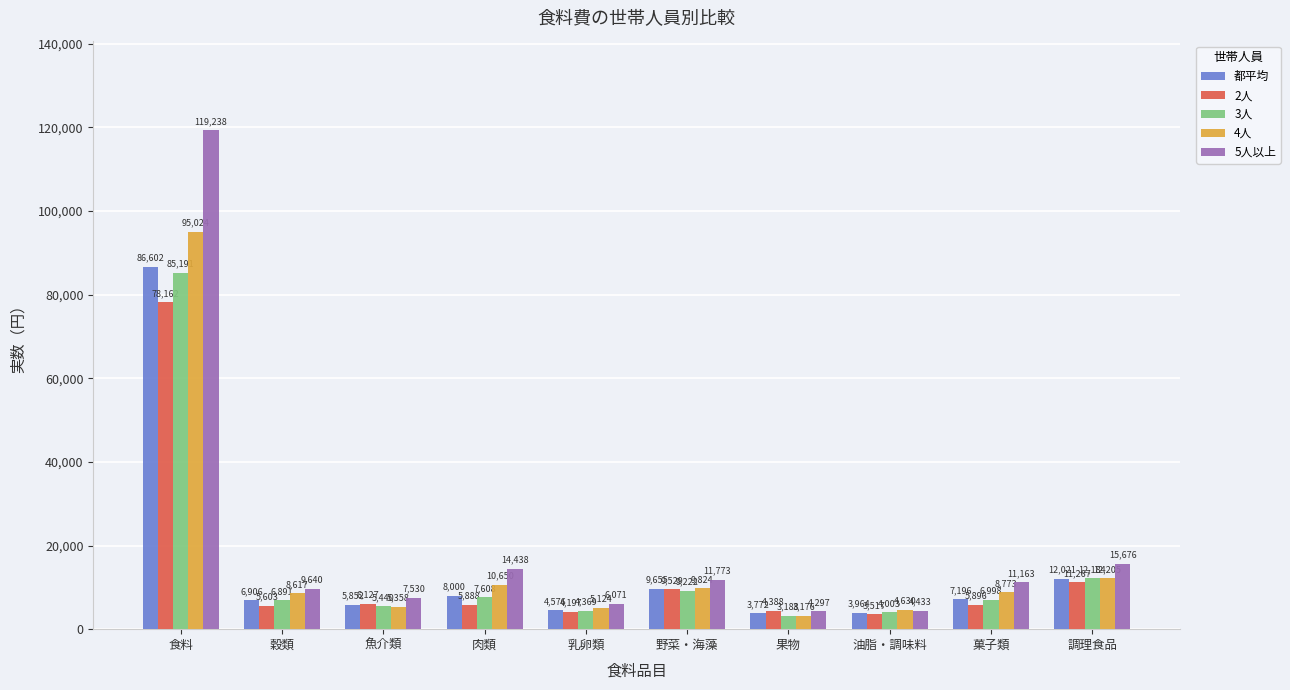

How many values in the 4人 series are below 8773?

5